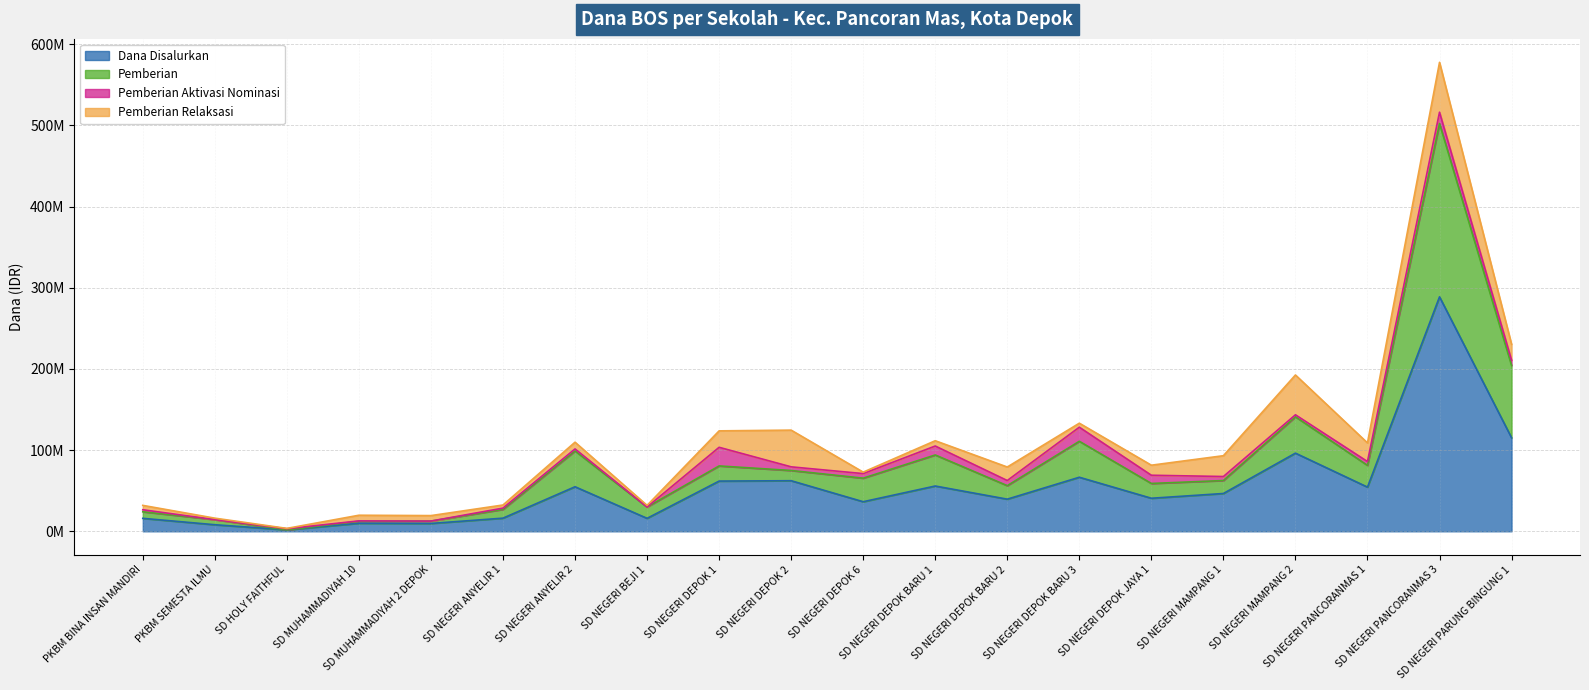

True or false: Pemberian and Dana Disalurkan intersect in this chart.

False